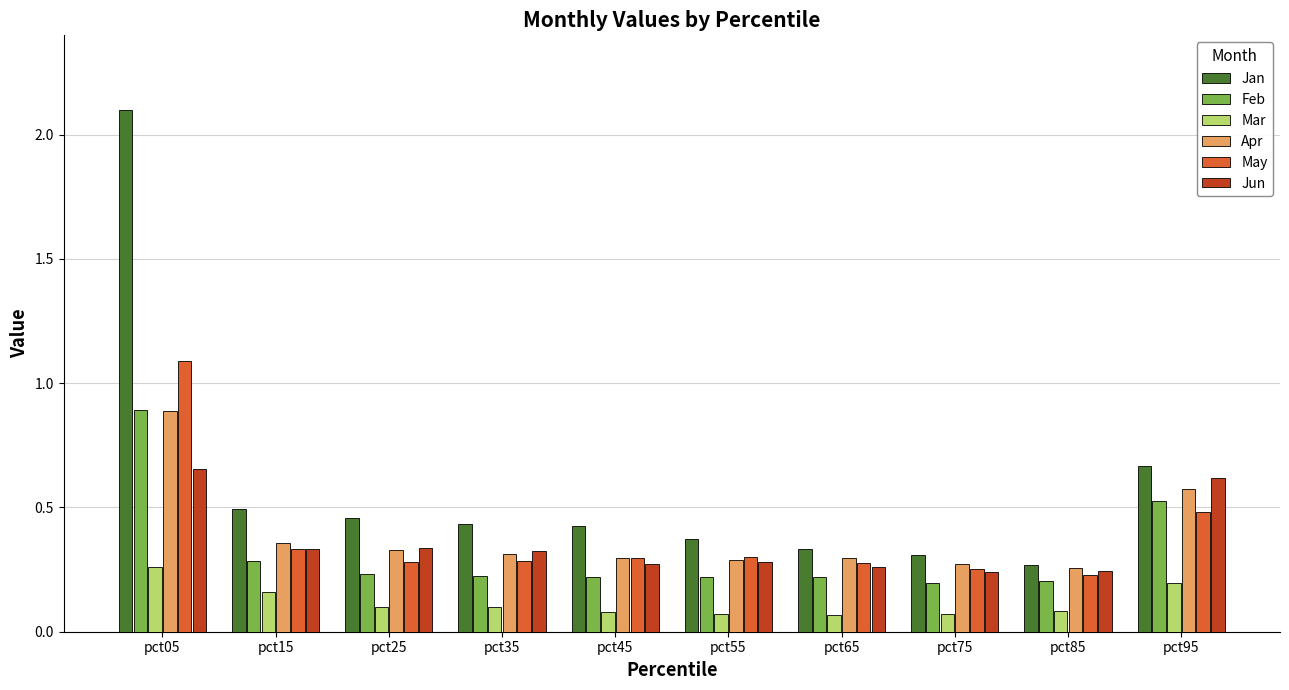

The Mar series shows 0.3 at pct15. True or false?

False